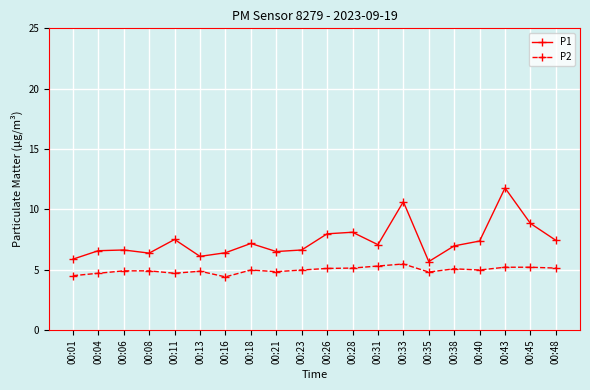

True or false: P2 and P1 intersect in this chart.

False